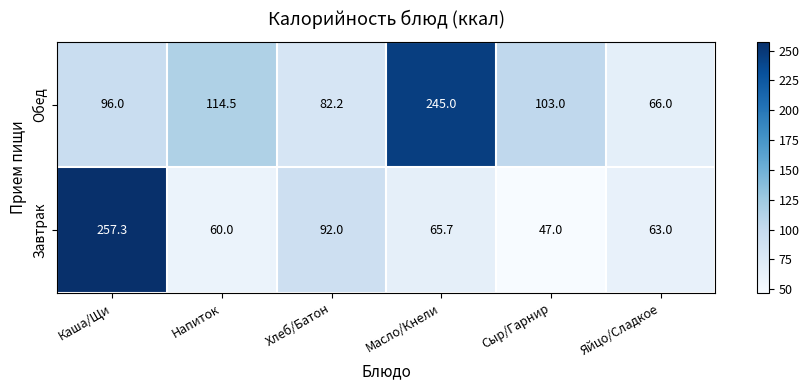

At which category is the sum across all series the highest?

Каша/Щи